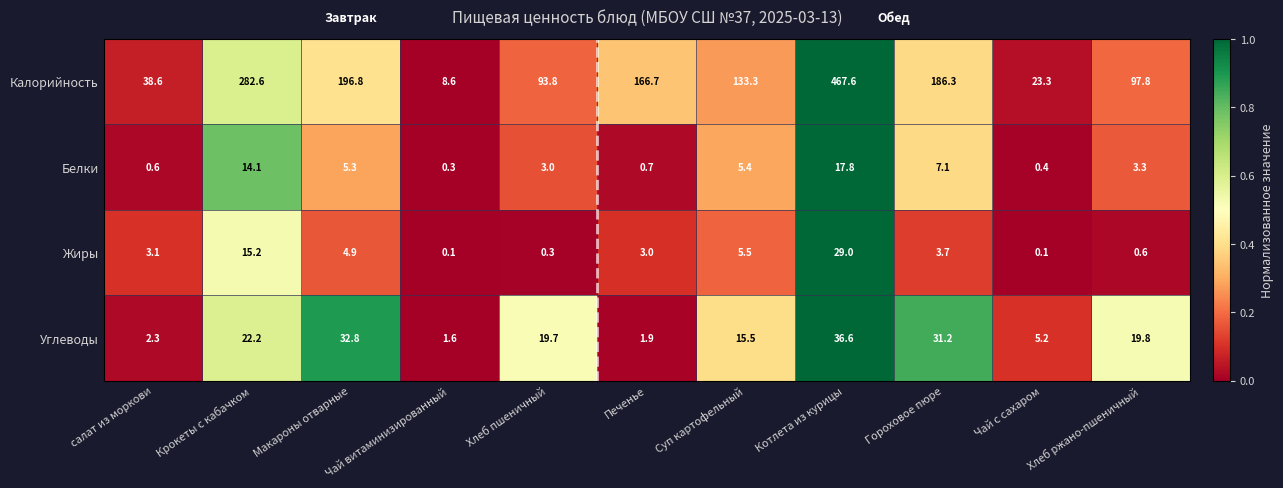

What is the total value across all series at Крокеты с кабачком?

334.1